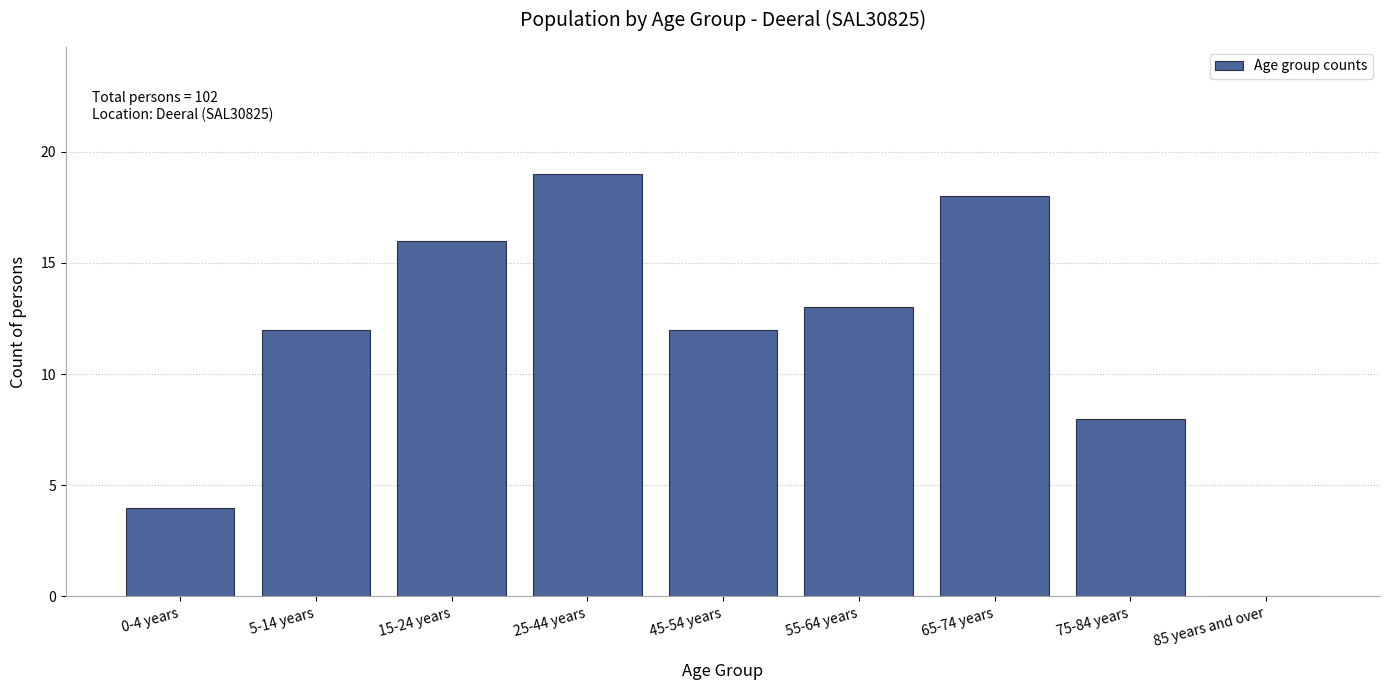

Reading left to right, extract all data points from this chart.

0-4 years=4	5-14 years=12	15-24 years=16	25-44 years=19	45-54 years=12	55-64 years=13	65-74 years=18	75-84 years=8	85 years and over=0